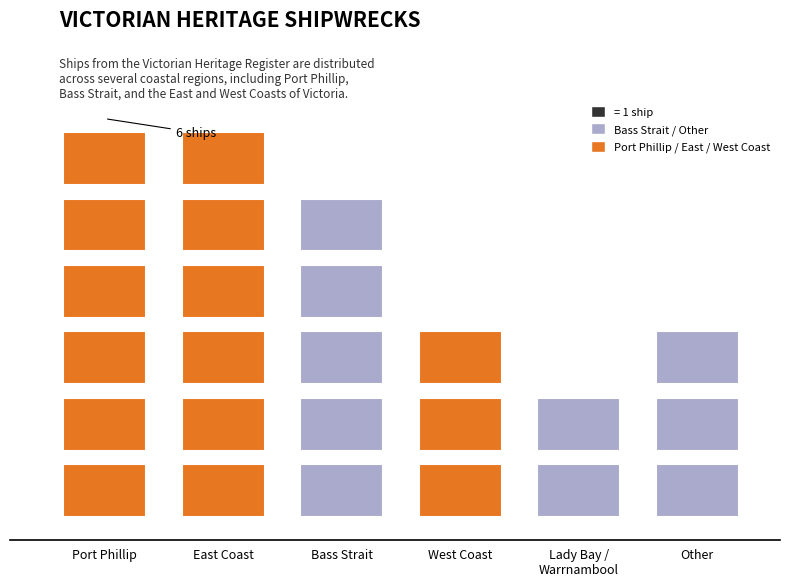

Reading left to right, extract all data points from this chart.

6	6	5	3	2	3